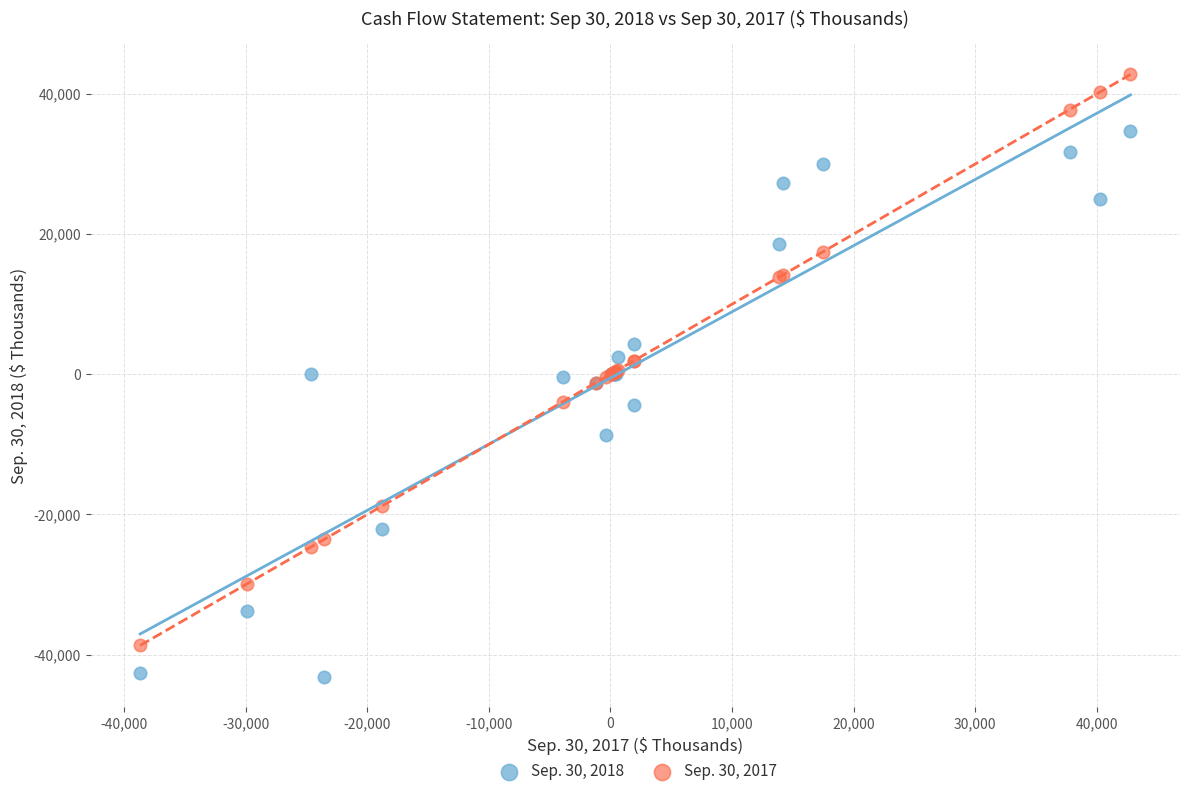

Which series contains the highest Y value?

Sep. 30, 2017